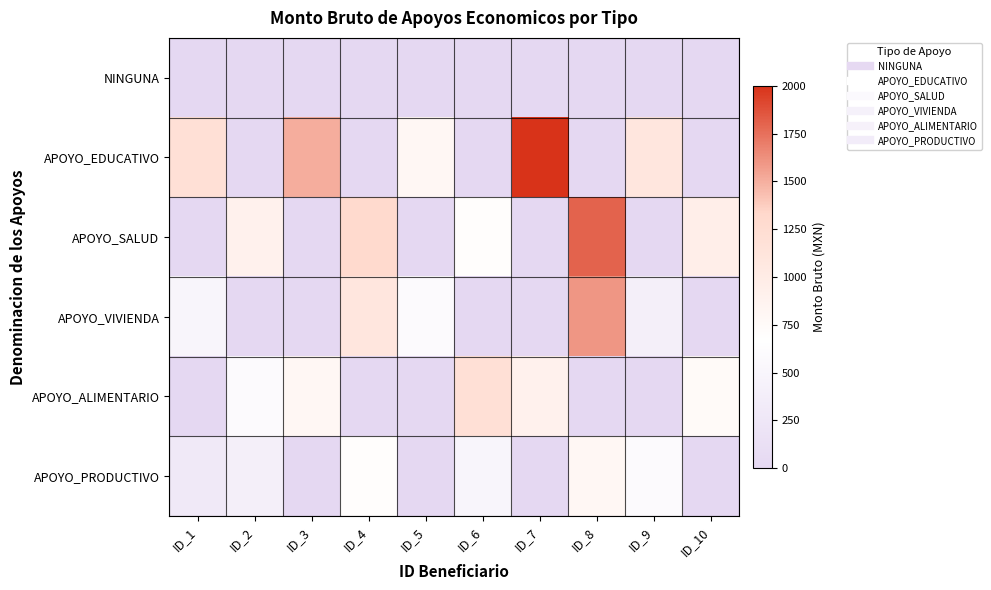

At how many categories does at least one series exceed 1546?

2